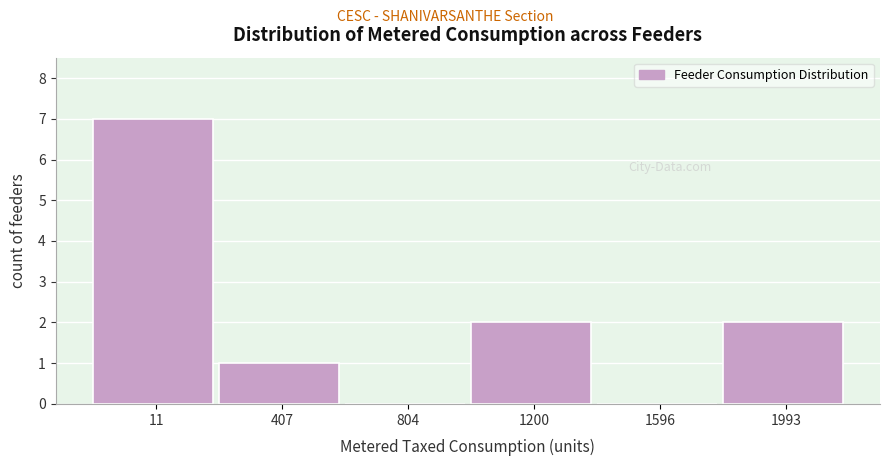

Reading left to right, list all the values displayed in this chart.

11=7	407=1	804=0	1200=2	1596=0	1993=2